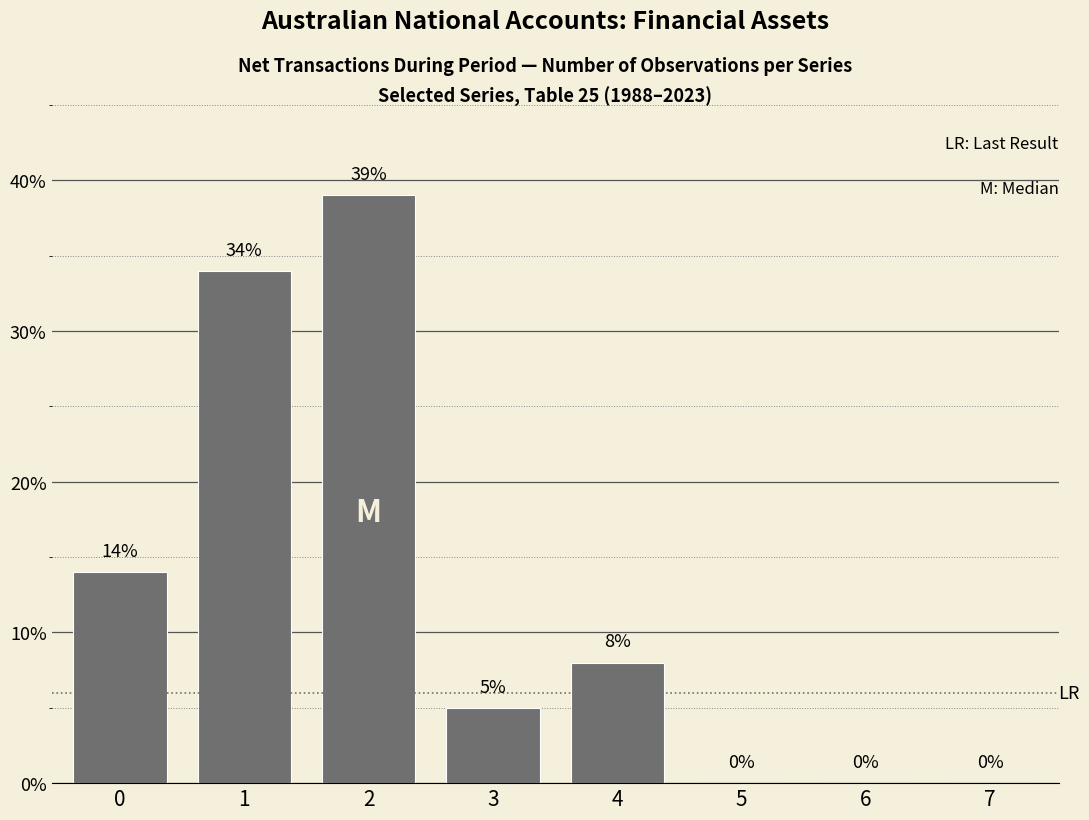

True or false: the data shows 5 at 3.

True